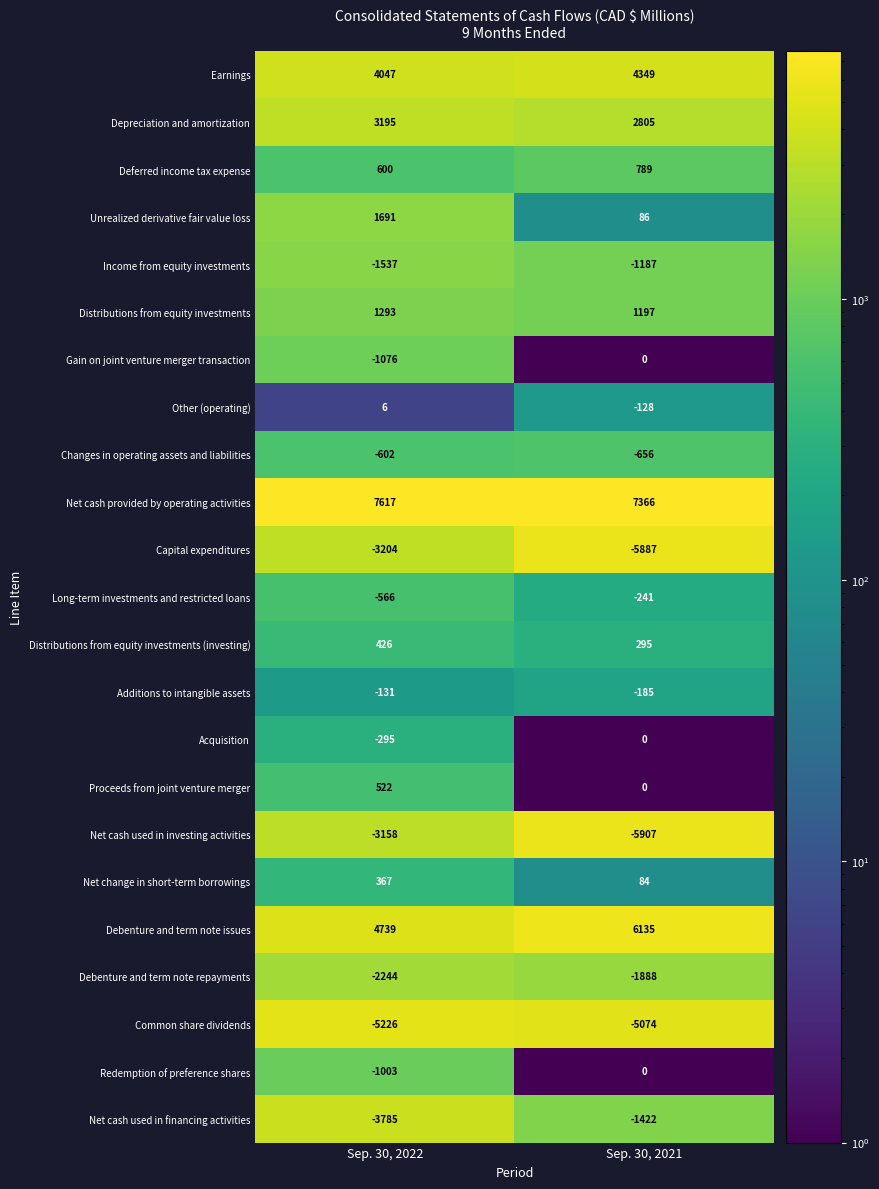

What is the difference between the Acquisition values at Sep. 30, 2022 and Sep. 30, 2021?

295